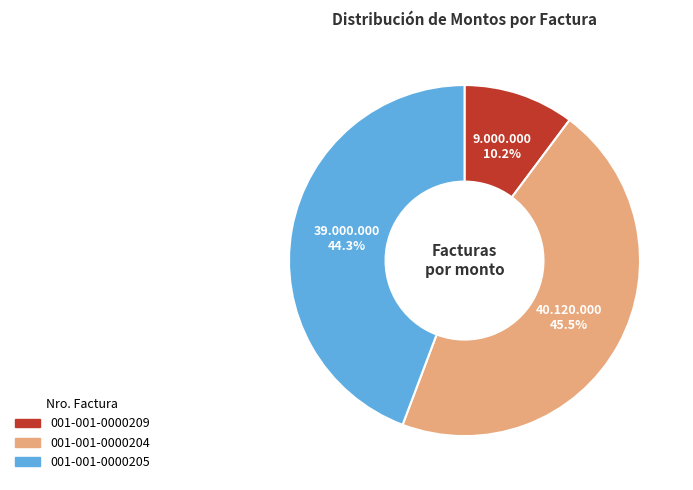

What is the largest slice in the pie chart?

001-001-0000204